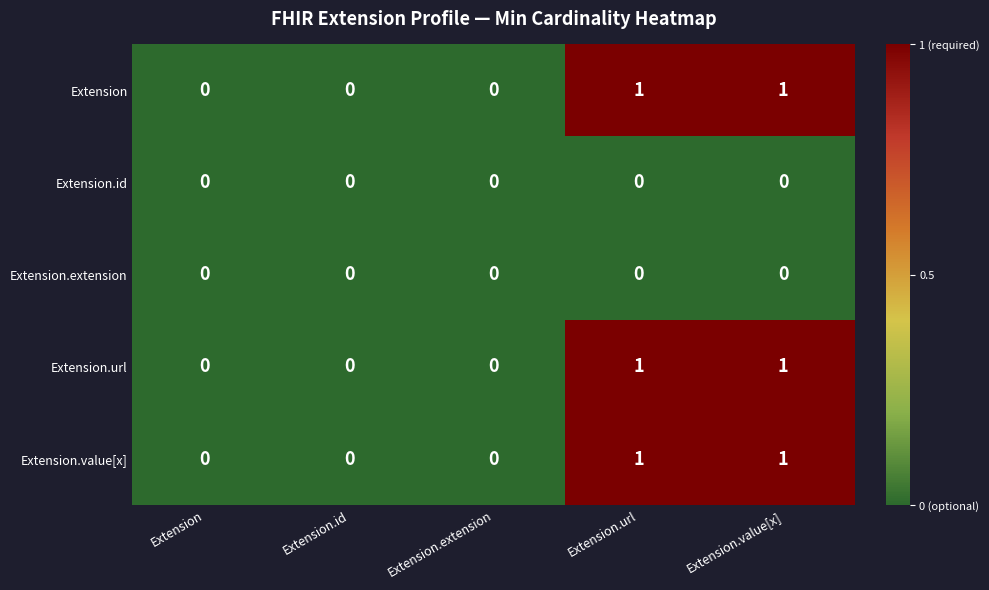

Is the value of Extension.value[x] at Extension.id greater than the value of Extension at Extension.url?

No